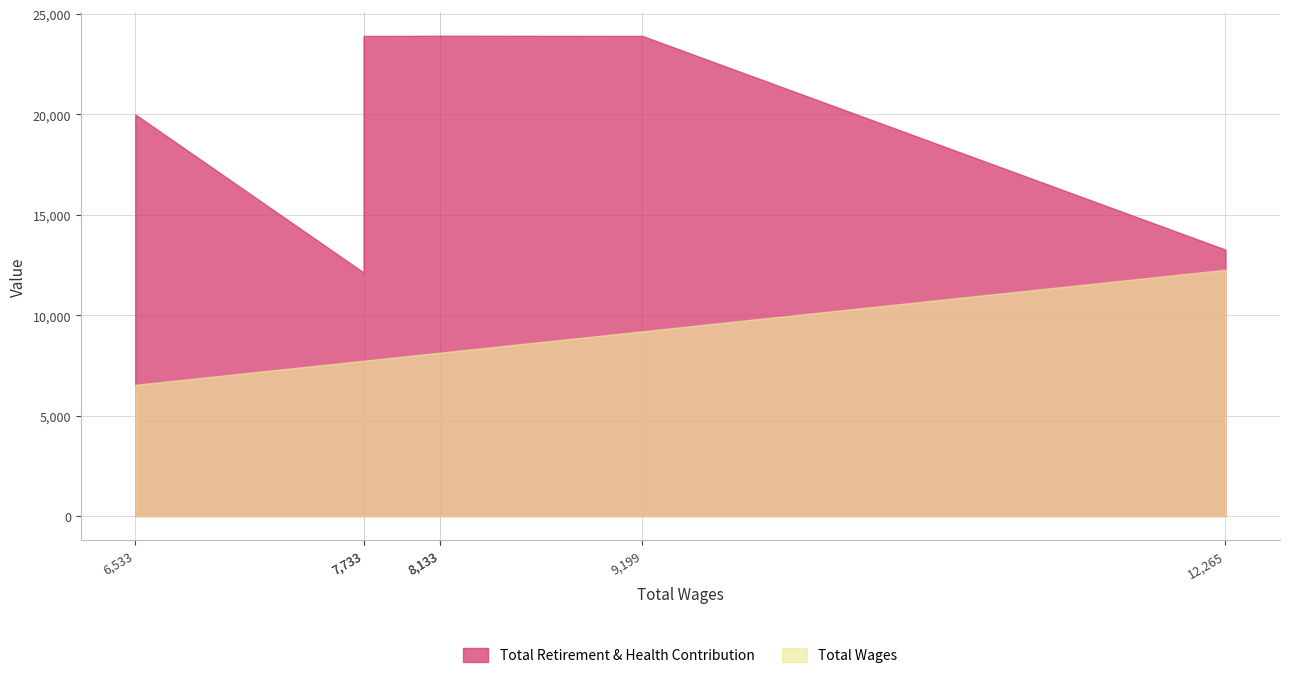

Reading right to left, transcribe all the data shown in this chart.

Total Retirement & Health Contribution: 12265.0=13267	9199.0=23909	8133.0=23916	8133.0=23916	7733.0=23906	7733.0=12132	6533.0=20001
Total Wages: 12265.0=12265	9199.0=9199	8133.0=8133	8133.0=8133	7733.0=7733	7733.0=7733	6533.0=6533